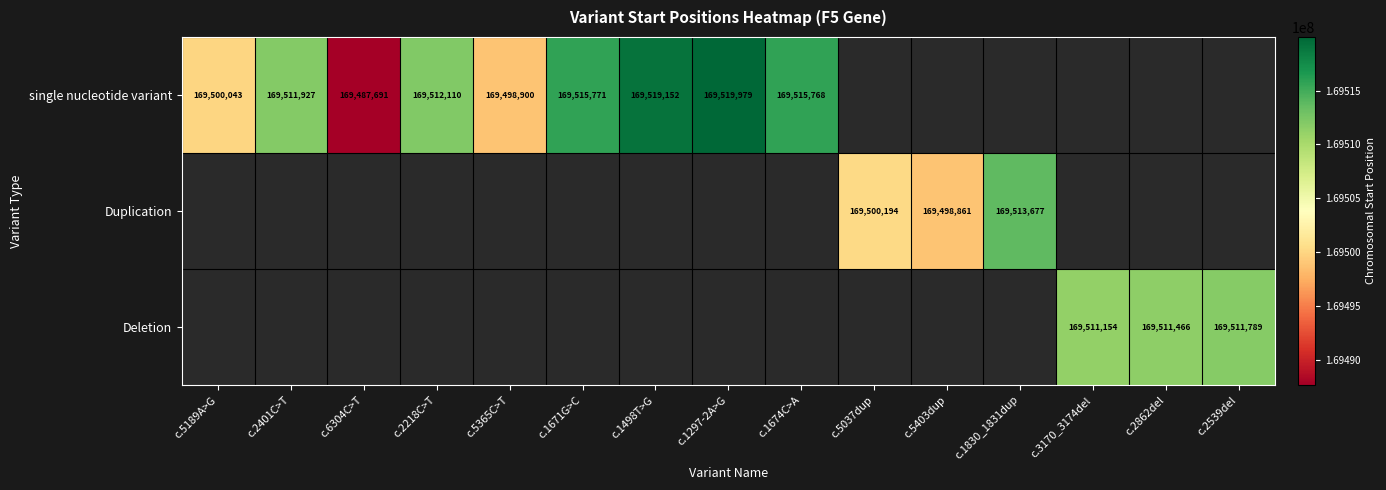

True or false: single nucleotide variant has a value of 169519152 at c.1498T>G.

True